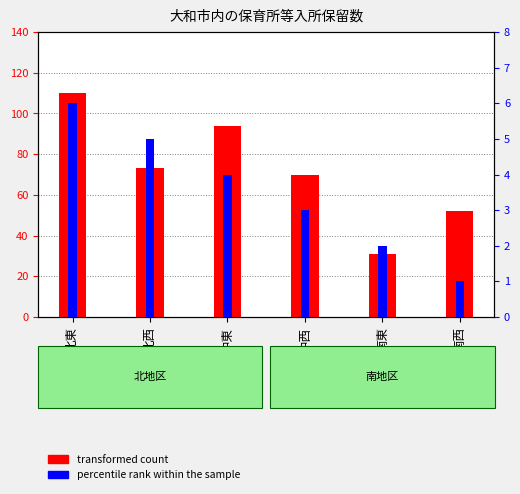

What position from the right is 中東?

4